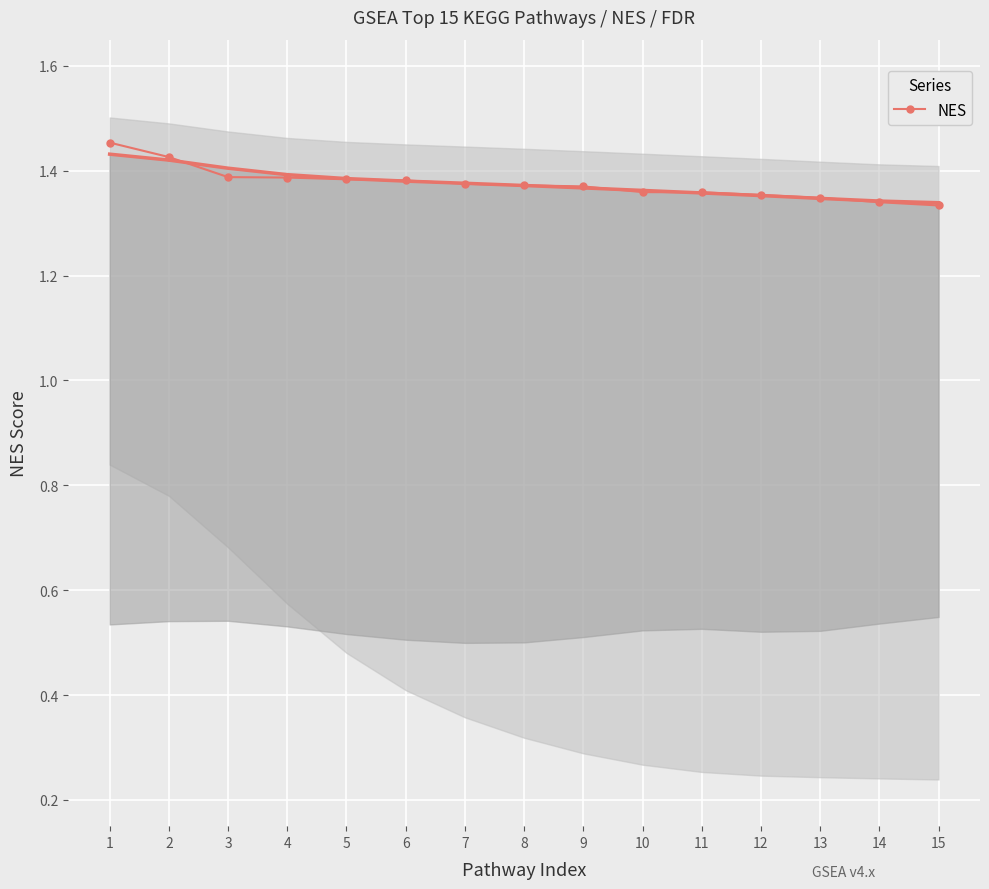

Which has a higher value, 12 or 1?

1